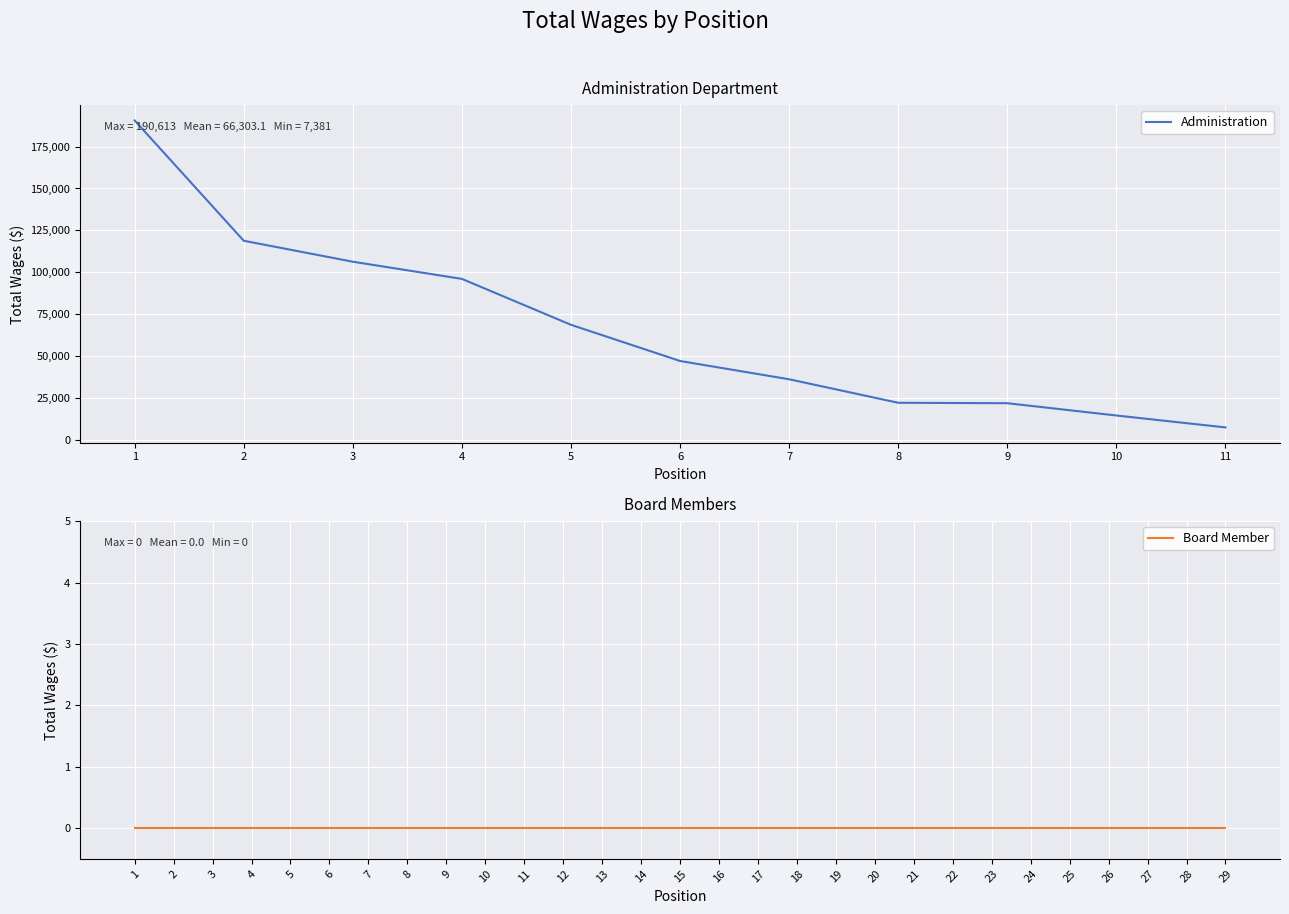

What is the sum of all values?

729334